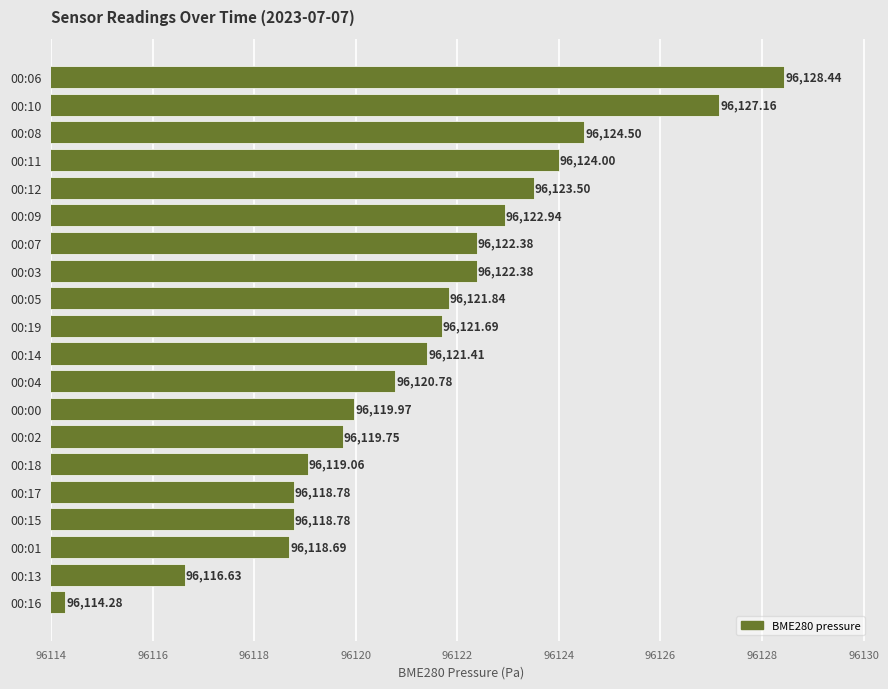

Approximately how many times larger is the value at 00:04 compared to 00:09?

1.0